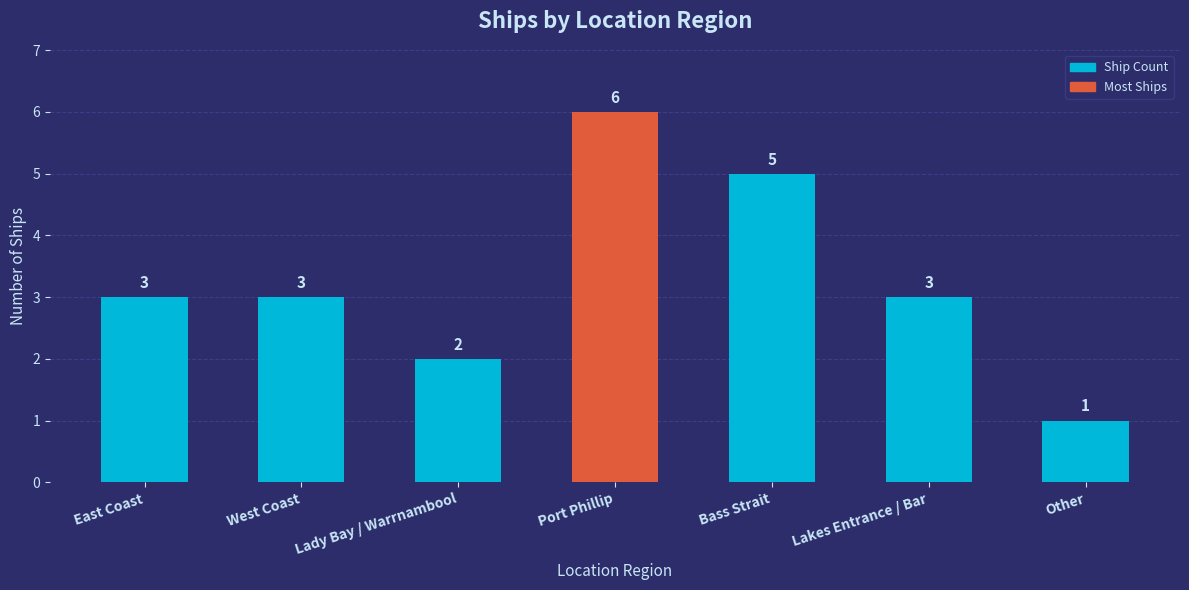

Is it true that the value at West Coast is 4?

False